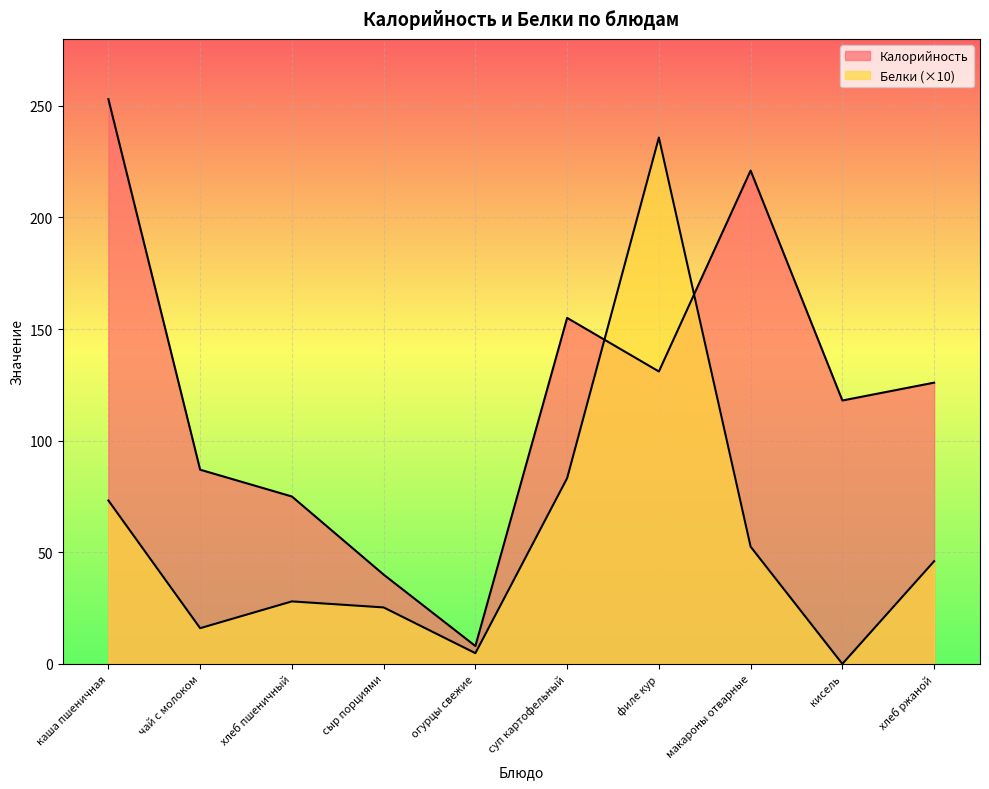

How many data points does each series have?

10